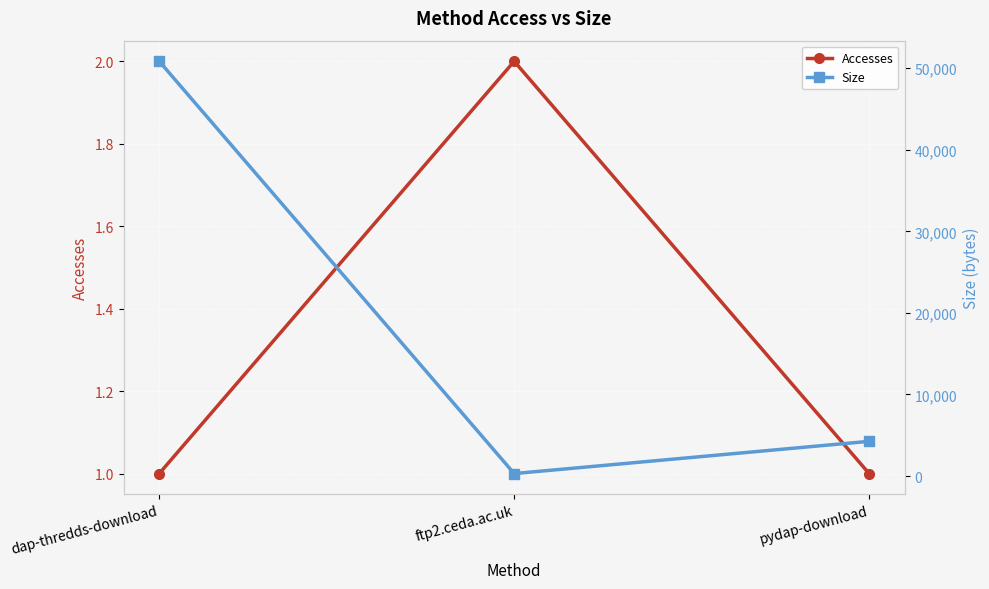

At which category is the sum across all series the highest?

dap-thredds-download